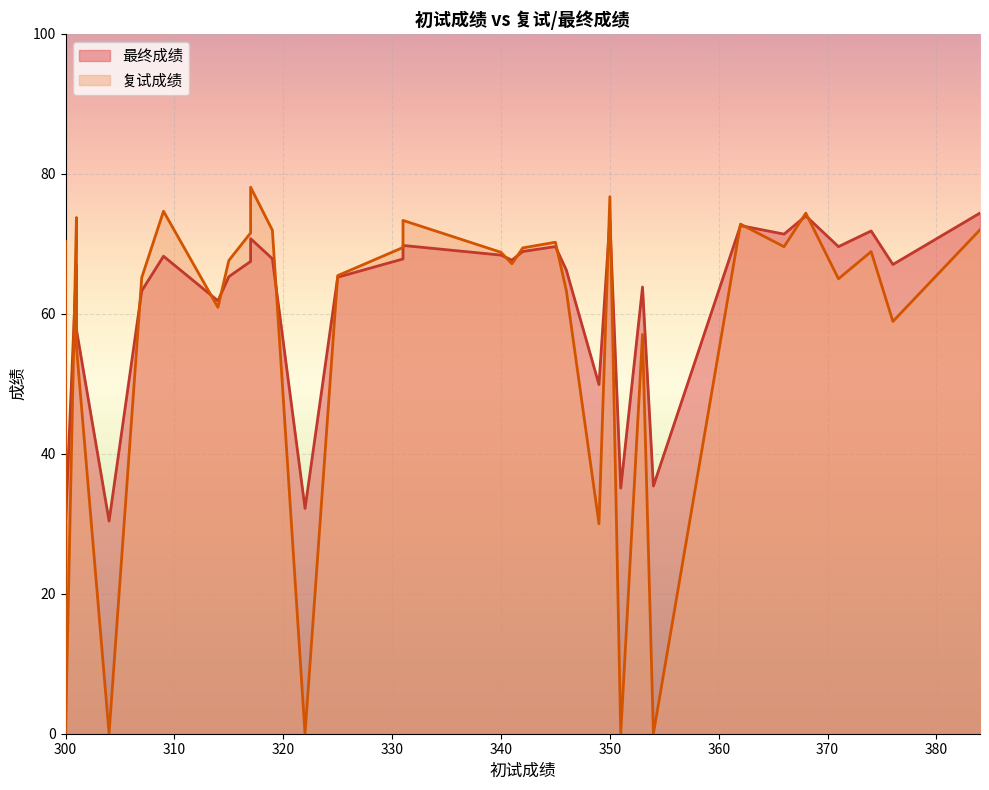

True or false: 最终成绩 has a value of 71.8 at 21.

True